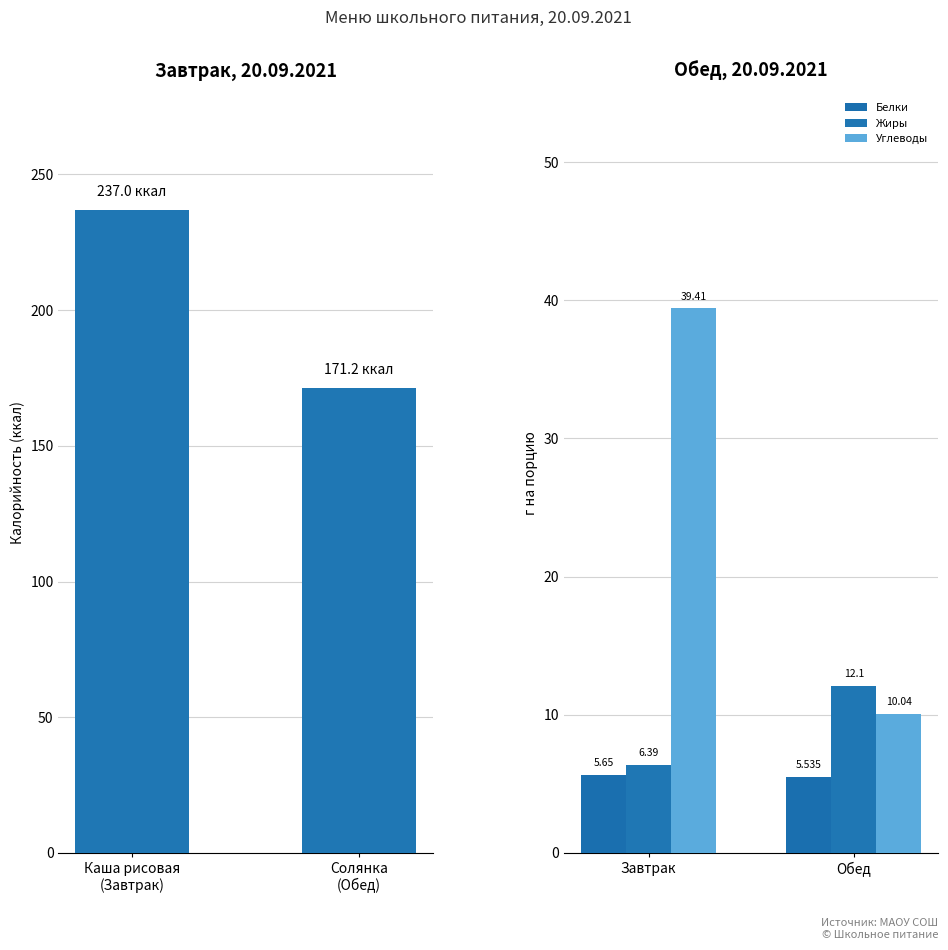

What is the sum of all Углеводы values?

49.4